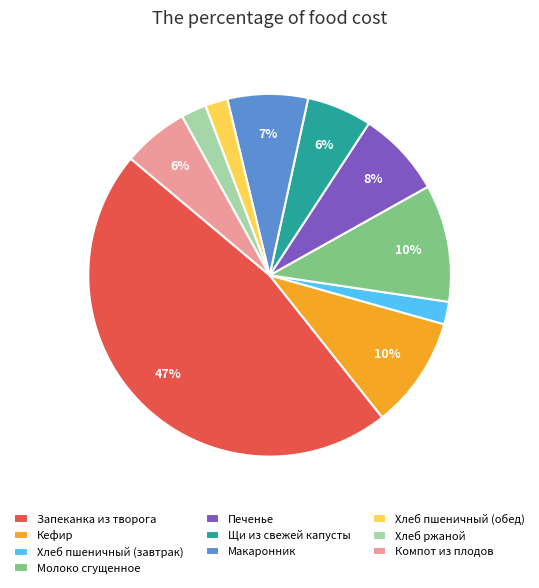

Which slice is the largest?

Запеканка из творога